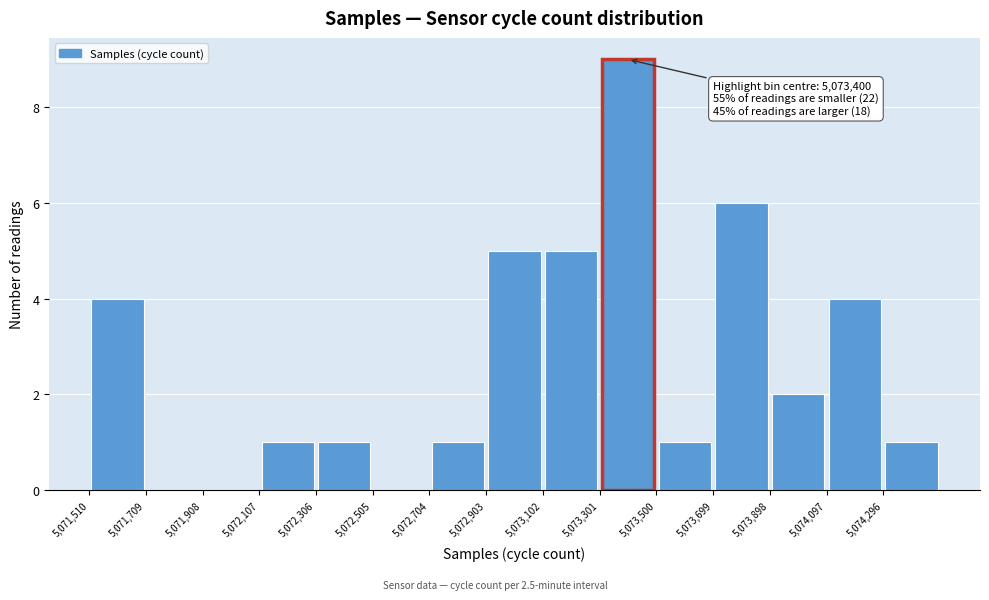

Which range on the x-axis has the tallest bar?

5073300 to 5073500